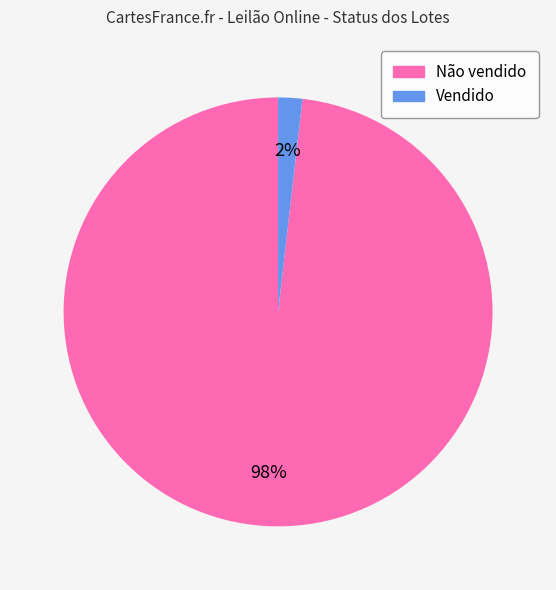

Which has a higher value, Vendido or Não vendido?

Não vendido